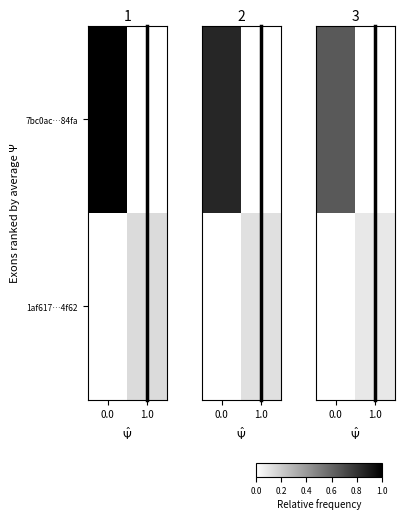

Is the value of 1af617…4f62 at 0.0 greater than the value of 7bc0ac…84fa at 0.0?

No